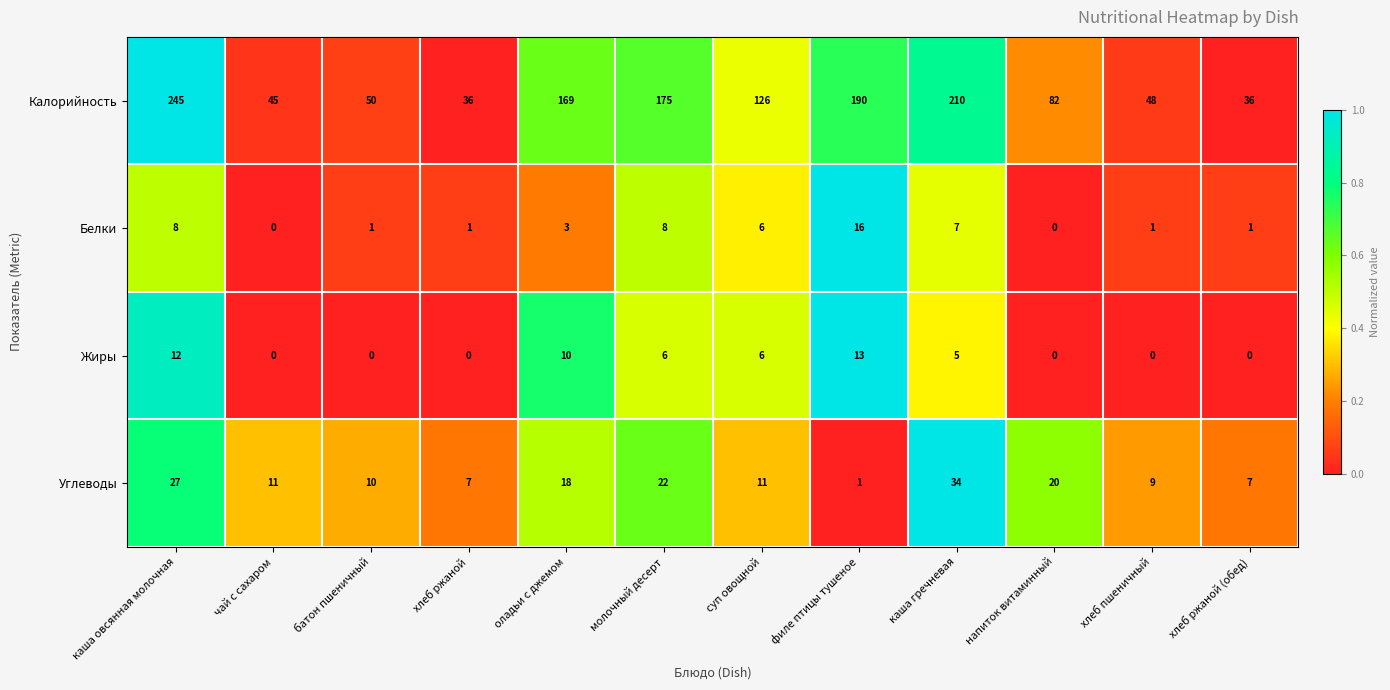

How many positive values does the Белки series have?

10